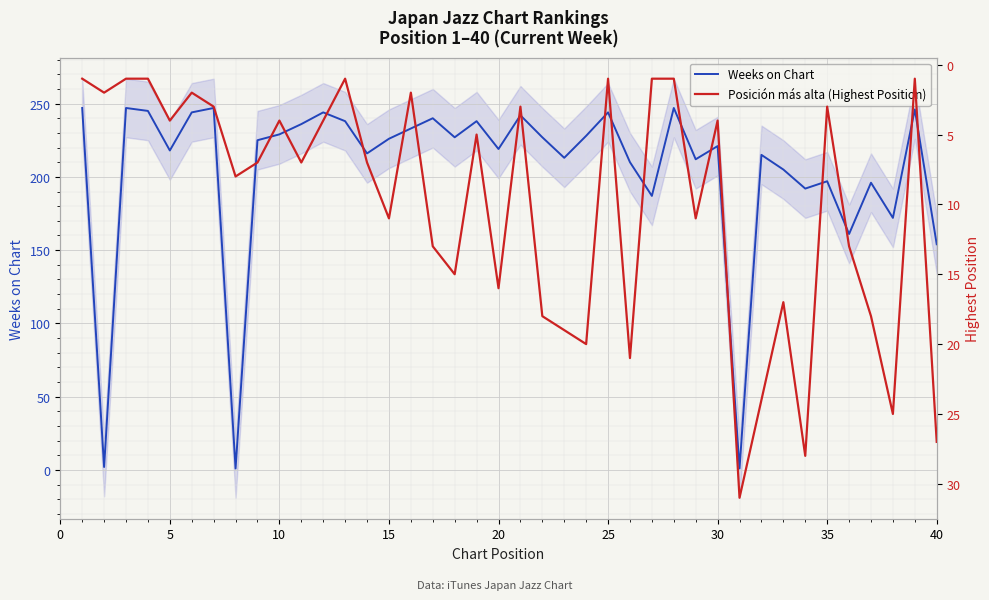

Is it true that Weeks on Chart equals 229 at 10?

True